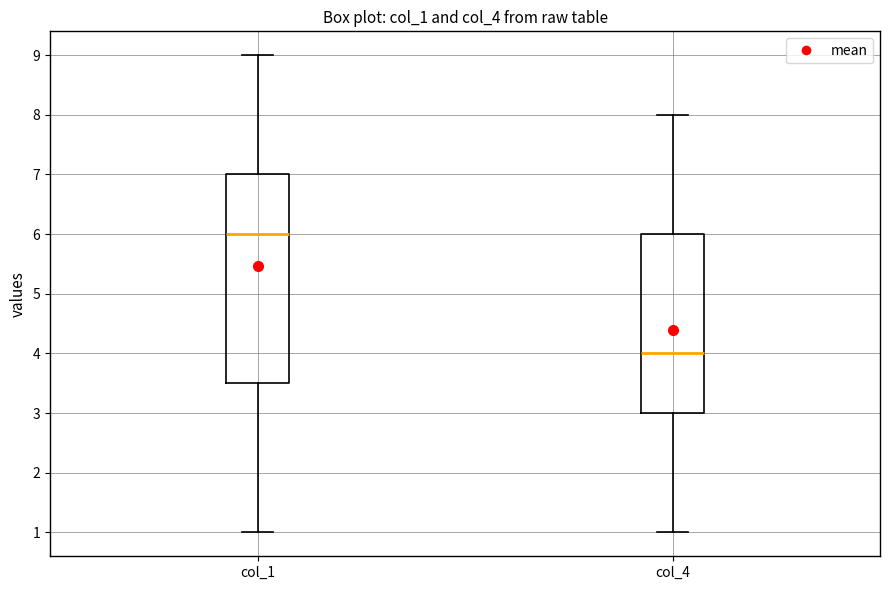

Reading left to right, transcribe this box plot: for each box, give where its median line is, the range the box spans, and where its two whiskers end, as read against the y-axis. The values are not printed on the chart, so give them approximately, as read against the axis.

col_1: median 6.0, box 3.5 to 7.0, whiskers 1.0 to 9.0
col_4: median 4.0, box 3.0 to 6.0, whiskers 1.0 to 8.0